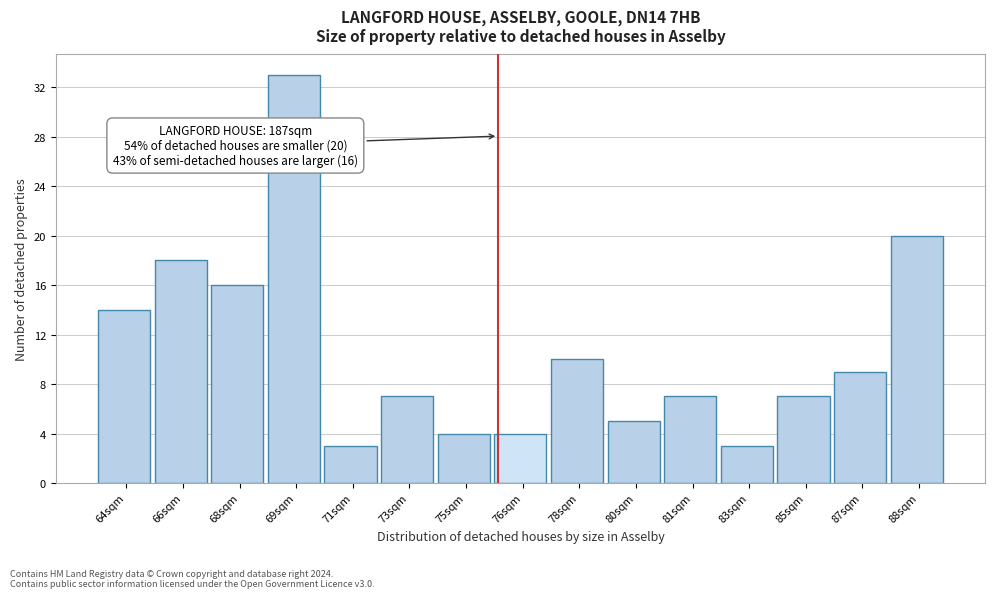

Reading right to left, list all the values displayed in this chart.

88sqm=20	87sqm=9	85sqm=7	83sqm=3	81sqm=7	80sqm=5	78sqm=10	76sqm=4	75sqm=4	73sqm=7	71sqm=3	69sqm=33	68sqm=16	66sqm=18	64sqm=14